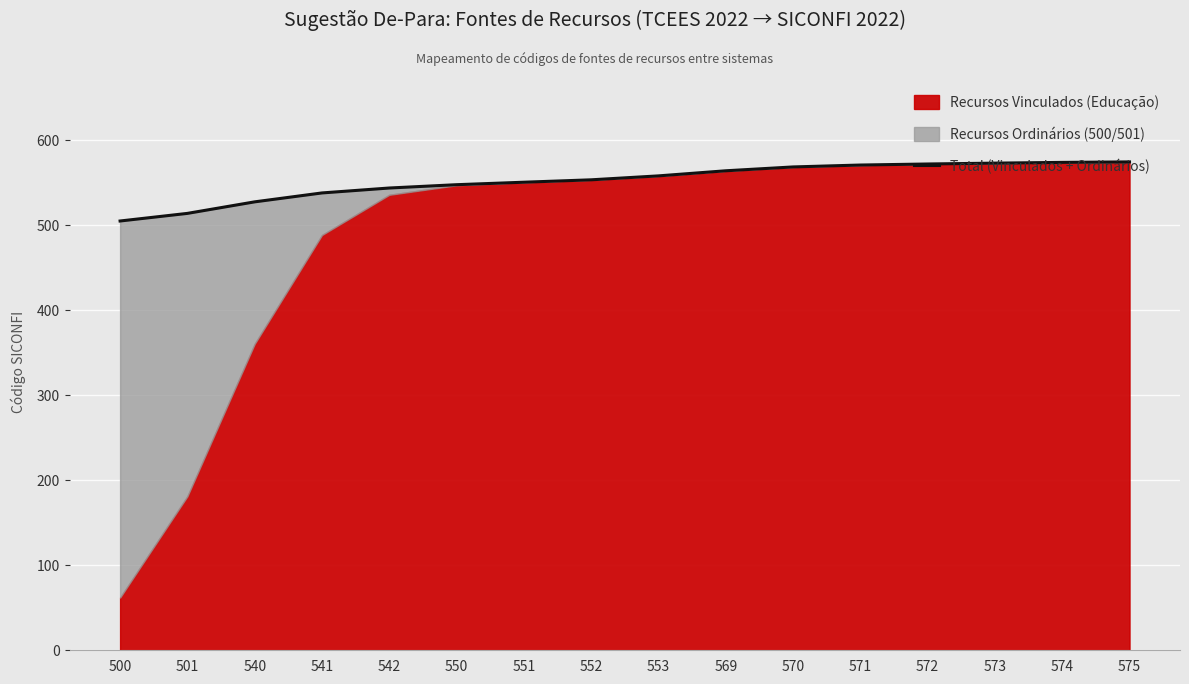

Which category has the highest value across all series?

575